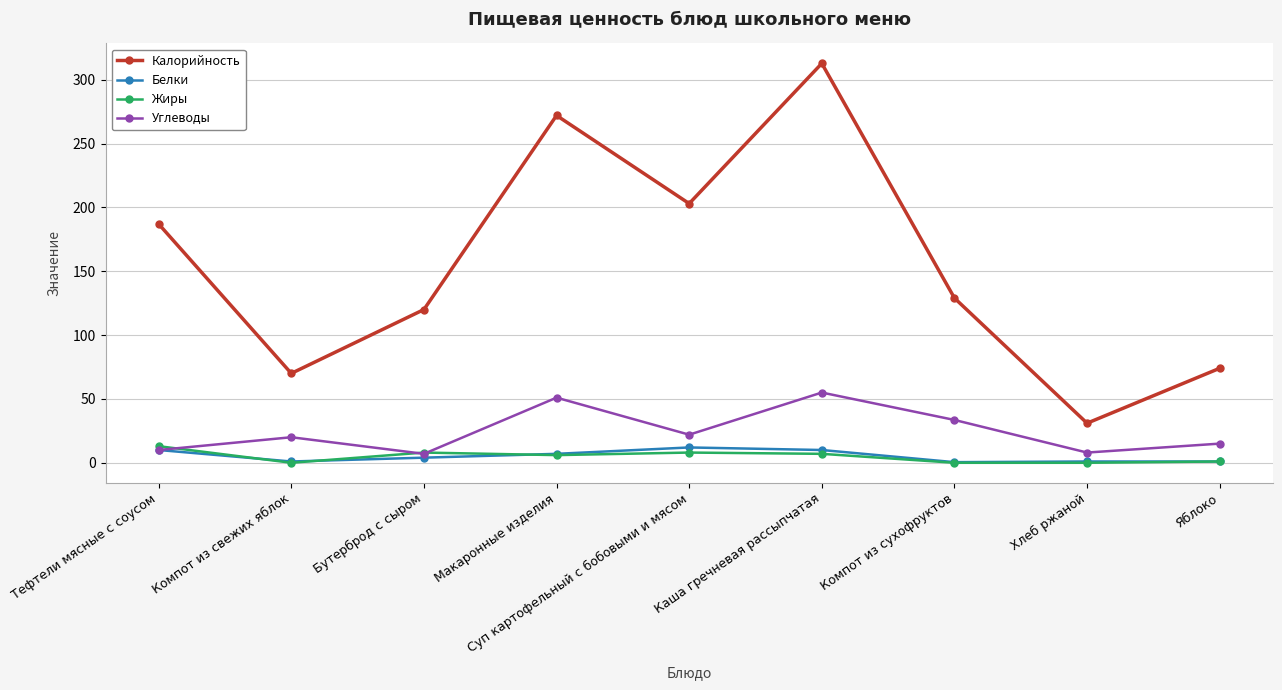

True or false: Калорийность and Белки cross at least once.

False